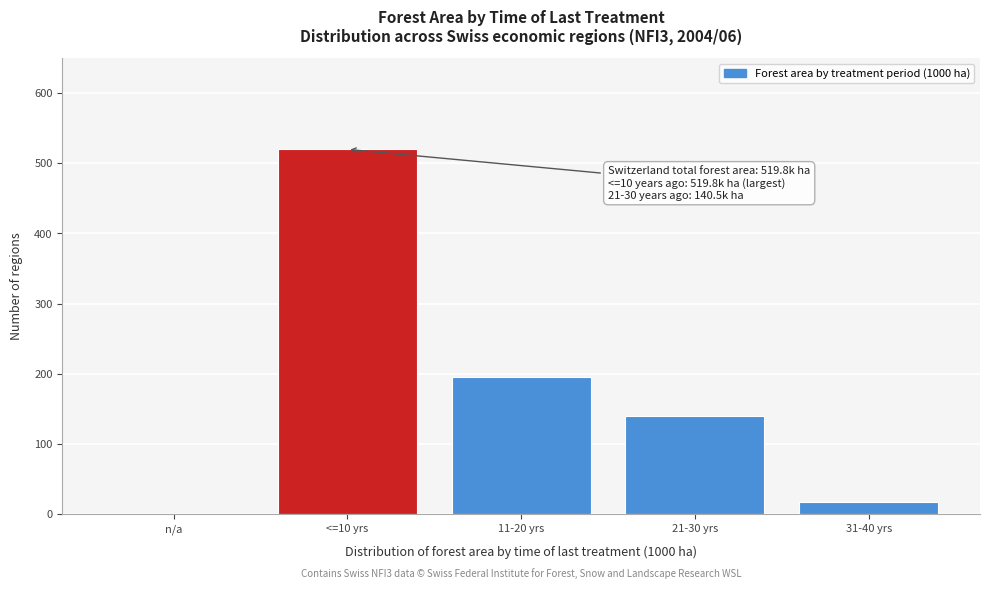

Reading left to right, extract all data points from this chart.

n/a=0.0	<=10 yrs=519.8	11-20 yrs=195.4	21-30 yrs=140.5	31-40 yrs=18.1